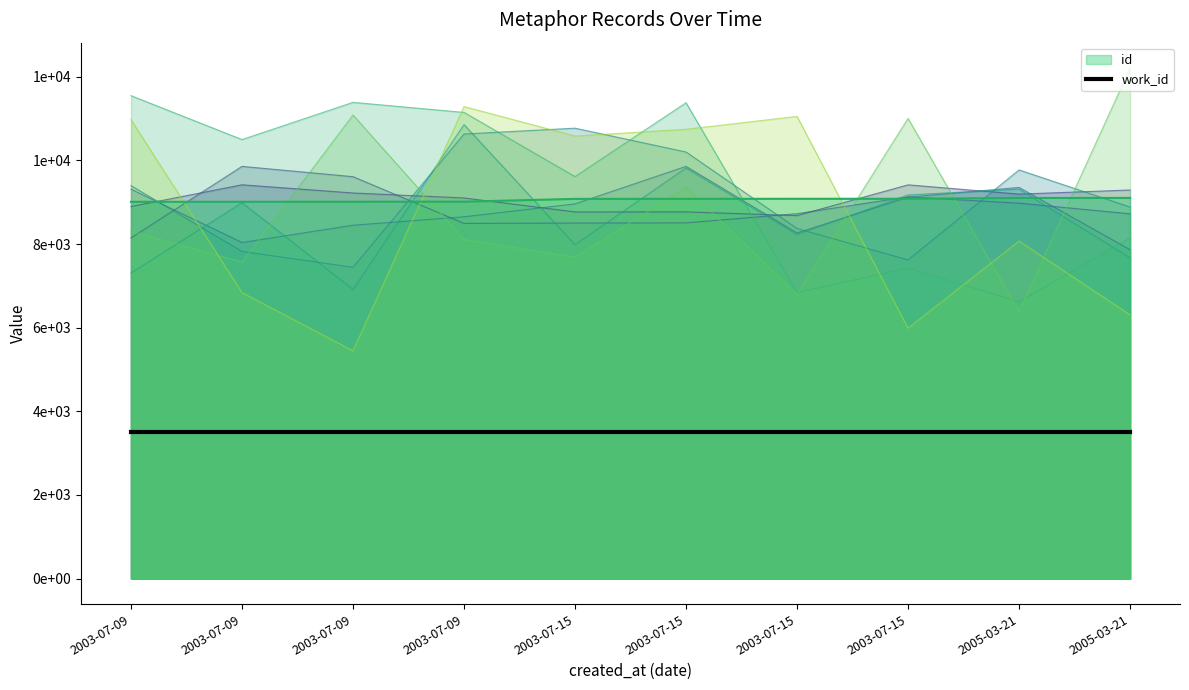

List the labels in order of value, smallest first.

2003-07-09, 2003-07-09, 2003-07-09, 2003-07-09, 2003-07-15, 2003-07-15, 2003-07-15, 2003-07-15, 2005-03-21, 2005-03-21